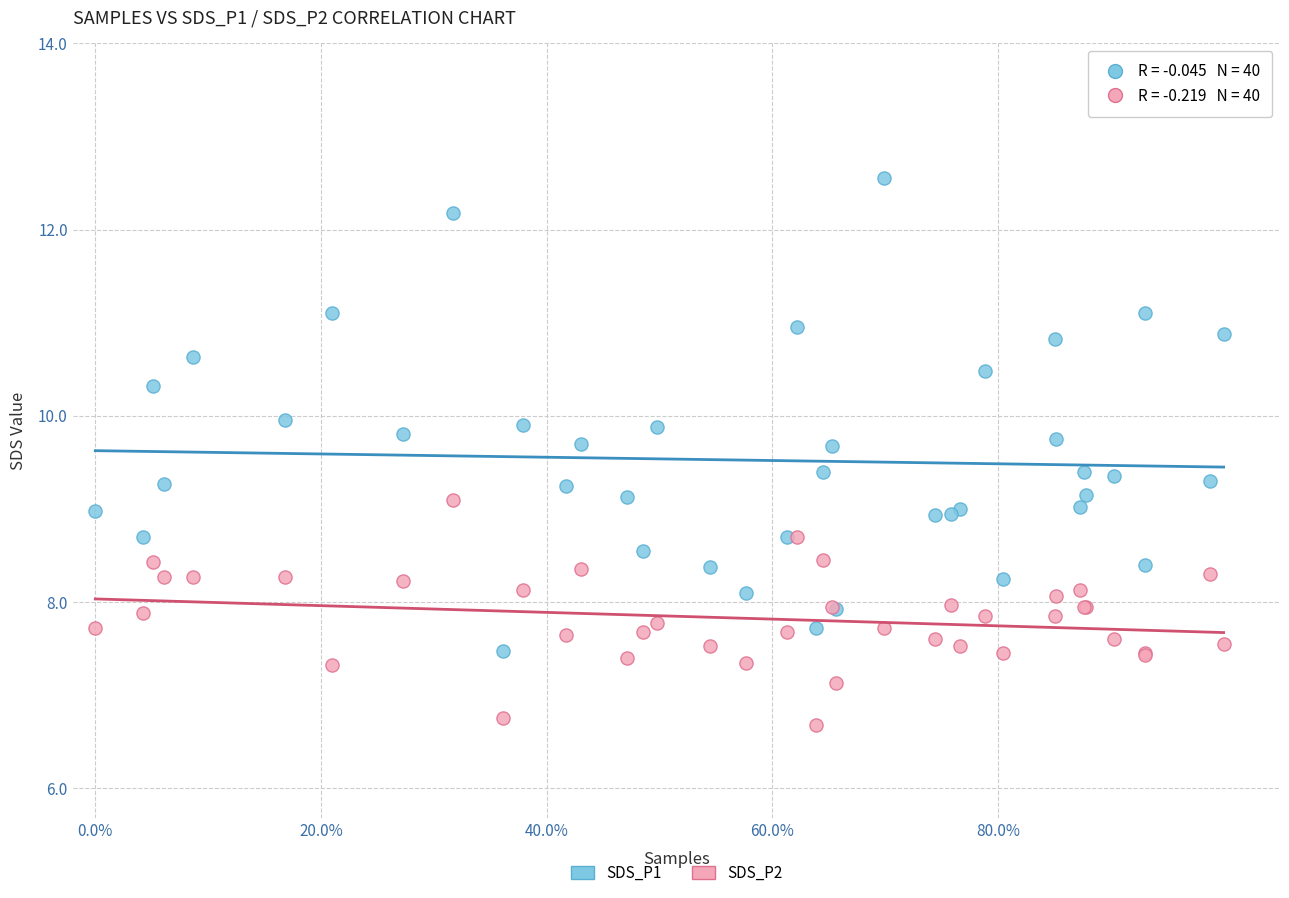

What is the X range (max minus min) for the scatter plot?

1.0